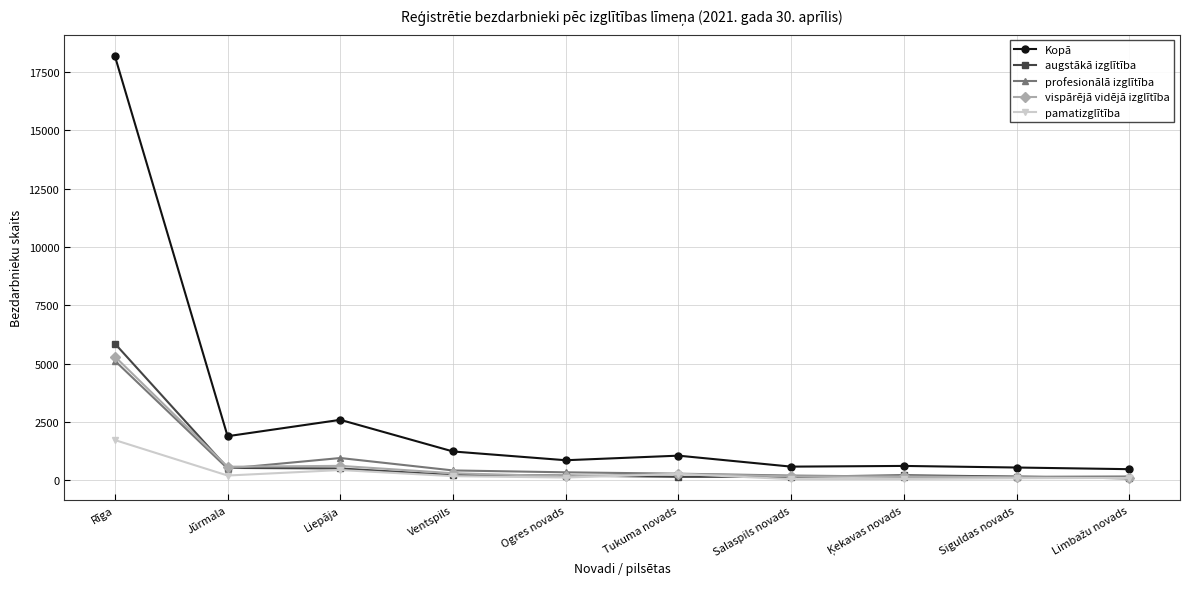

At how many categories does at least one series exceed 16529?

1